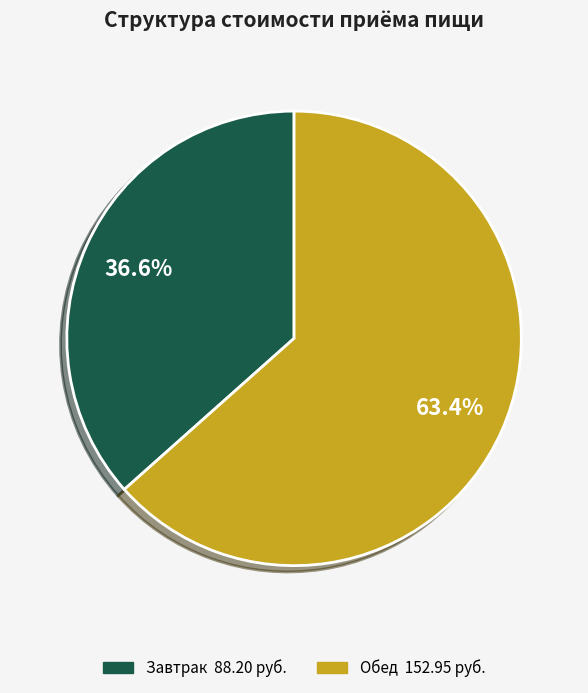

How many segments does this pie chart have?

2